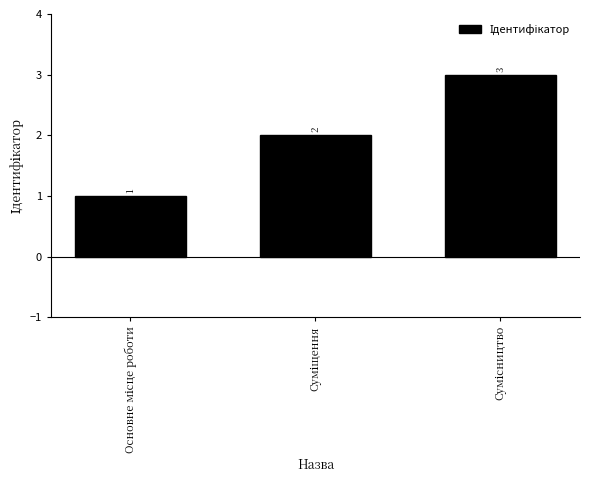

What is the greatest value displayed?

3